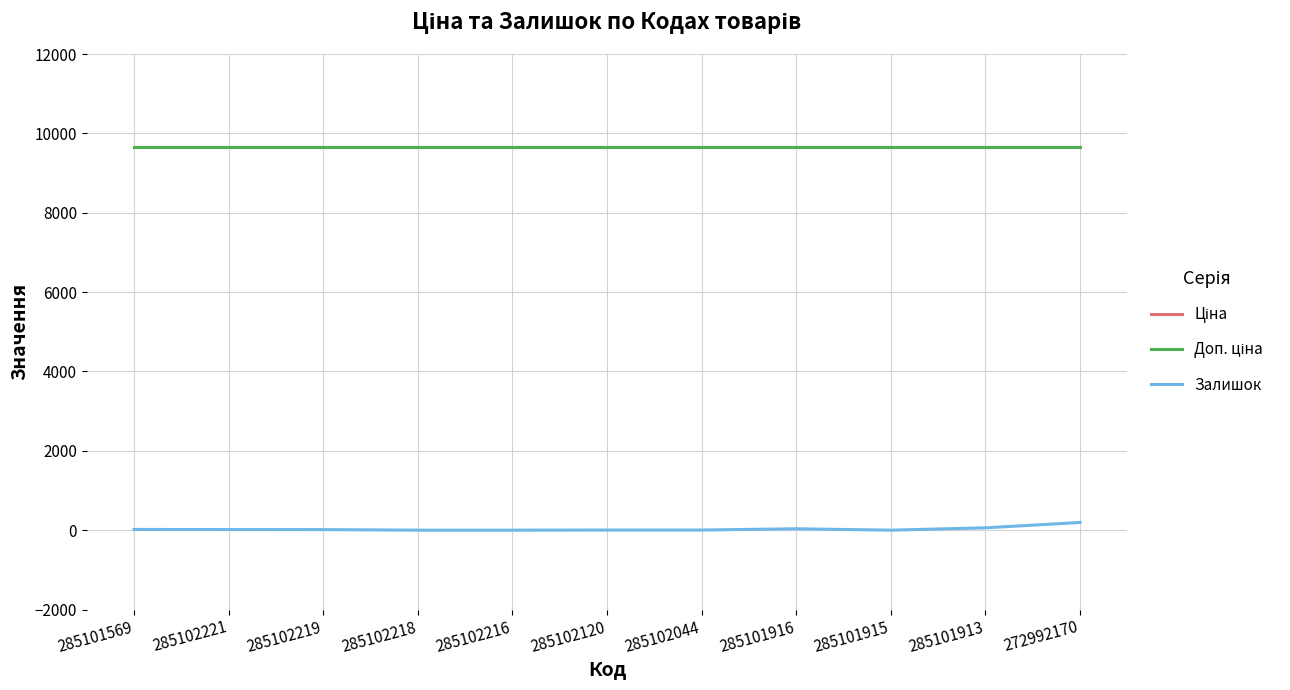

Is it true that Ціна equals 4823.4 at 285101915?

False